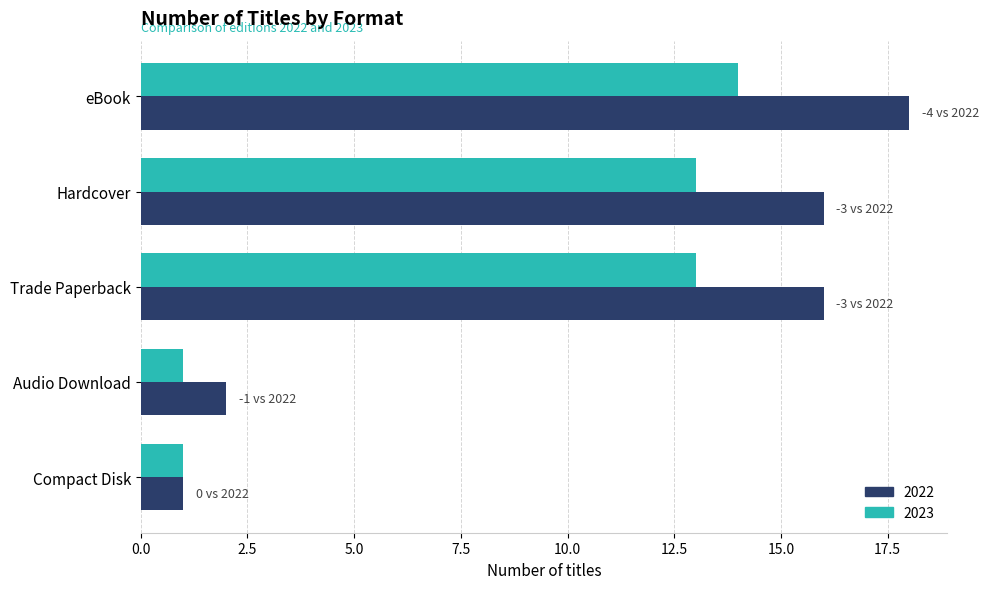

List the series in order of their overall mean, lowest first.

2023, 2022